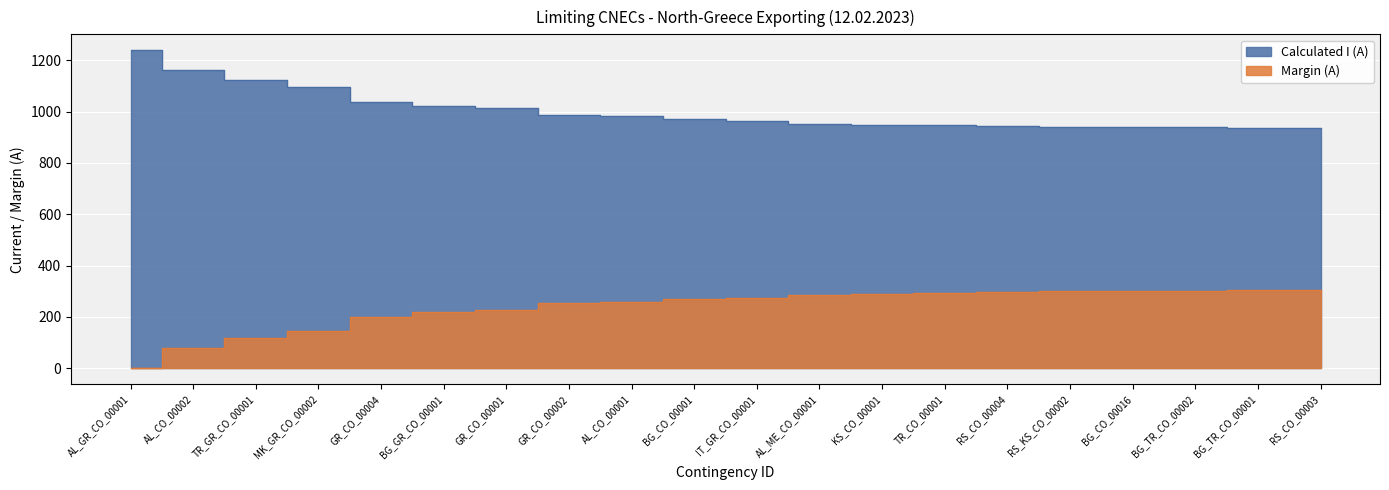

True or false: Calculated I (A) and Margin (A) intersect in this chart.

False